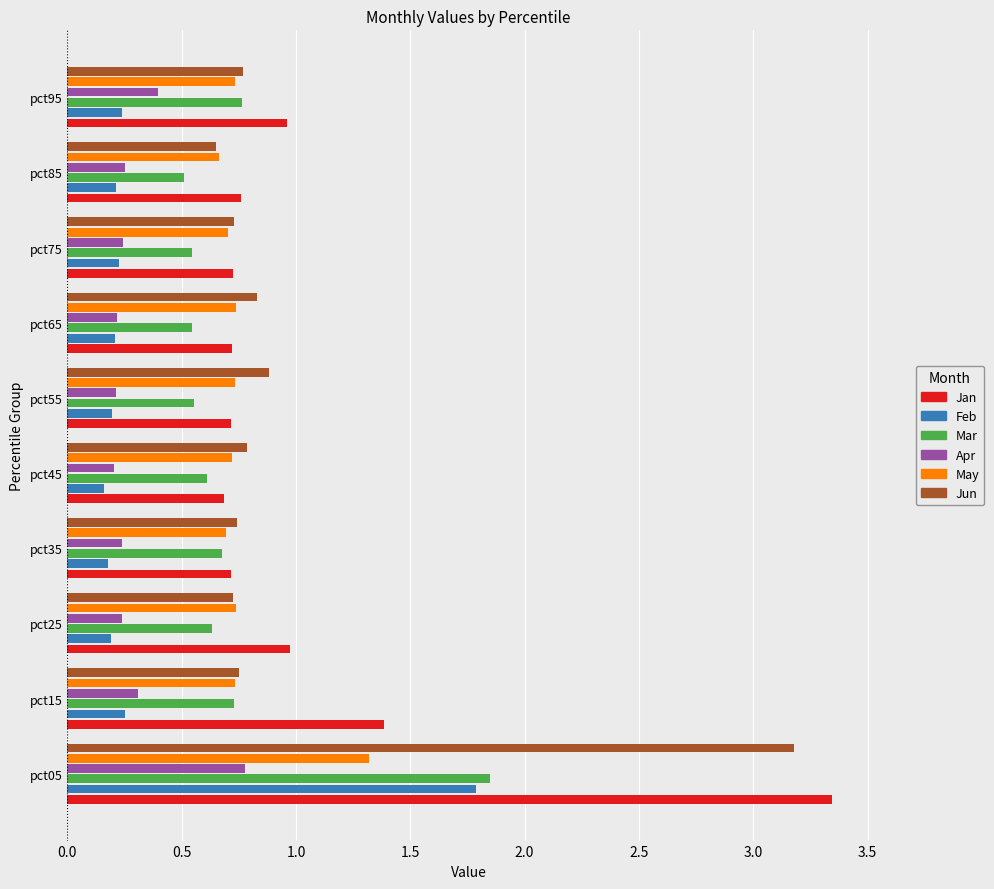

Which category has the highest value across all series?

pct05